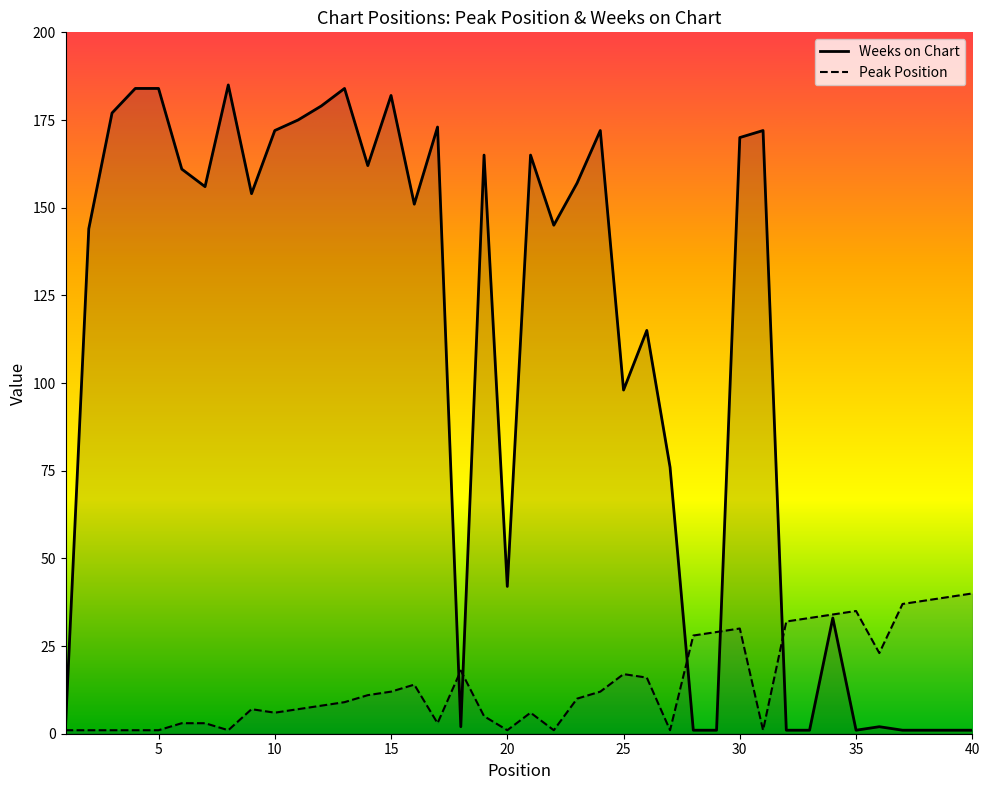

What is the sum of all Peak Position values?

575